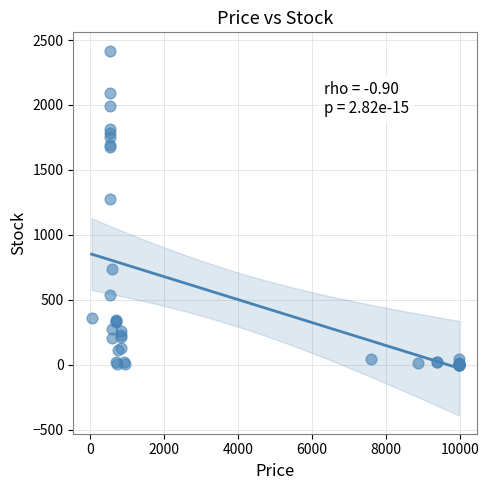

What Y value in the scatter plot is closest to 1209?

1276